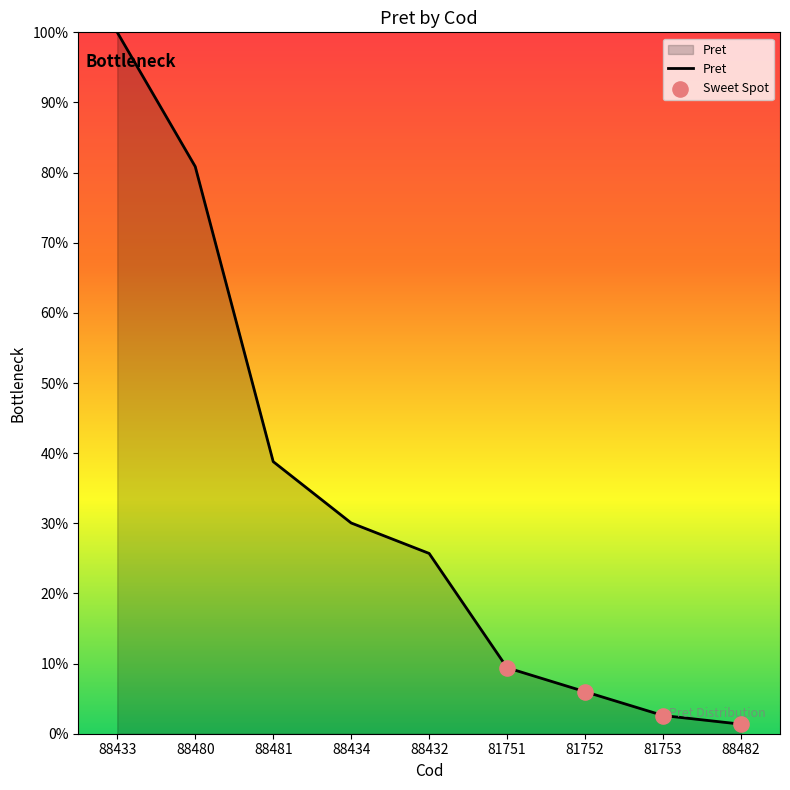

What is the ratio of the value at 88480 to the value at 88432?

3.1